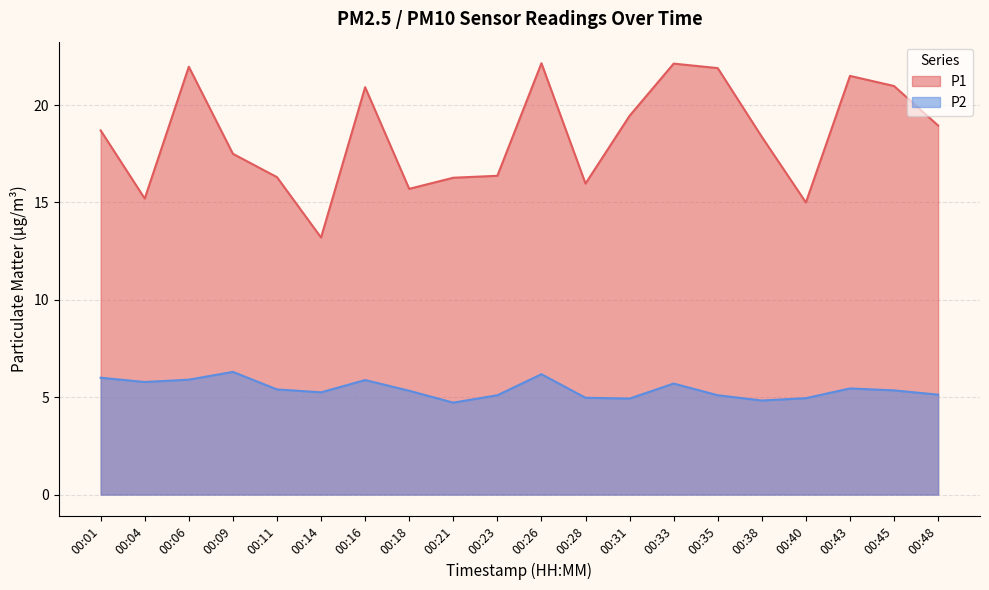

What is the value of the P2 point at the 11th from the left?

6.2